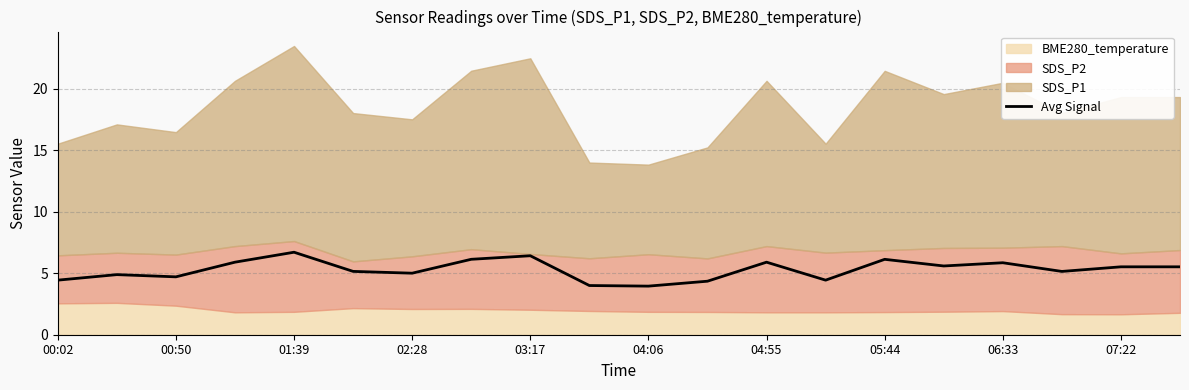

Which has a higher value, 11 or 15?

15